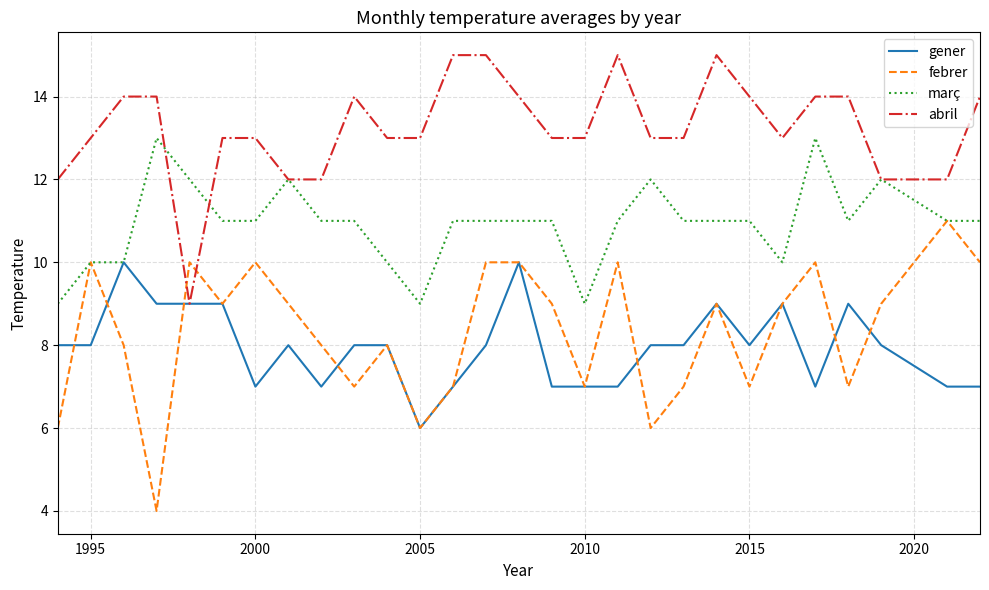

Rank the series by their maximum value, from lowest to highest.

gener, febrer, març, abril